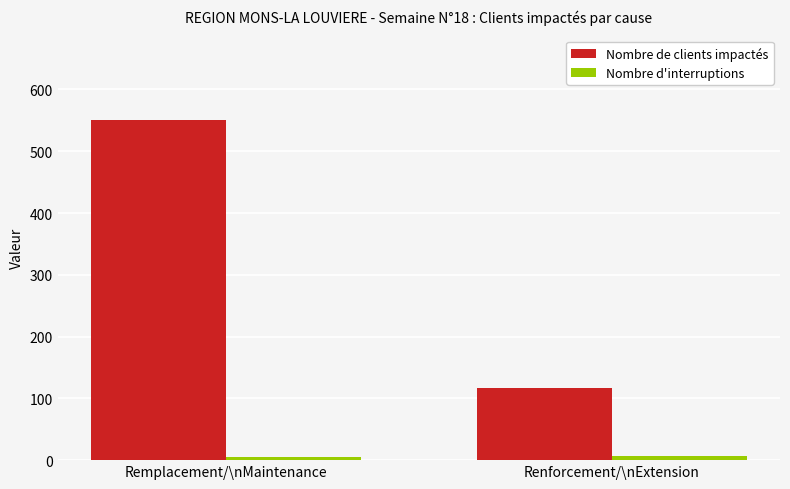

The Nombre de clients impactés series shows 55 at Renforcement/\nExtension. True or false?

False